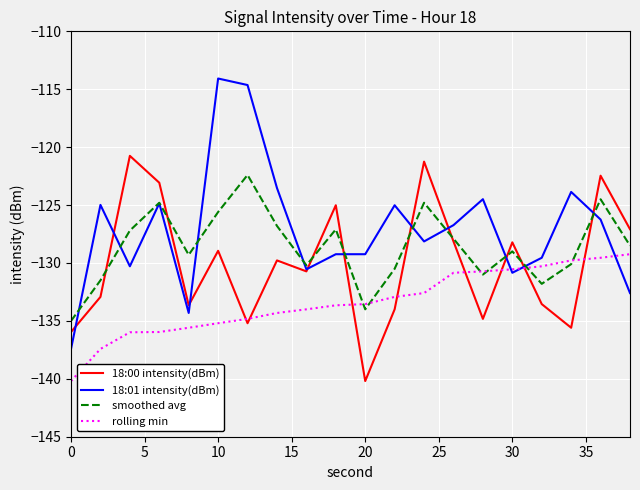

Which series has the widest spread of values?

18:01 intensity(dBm)